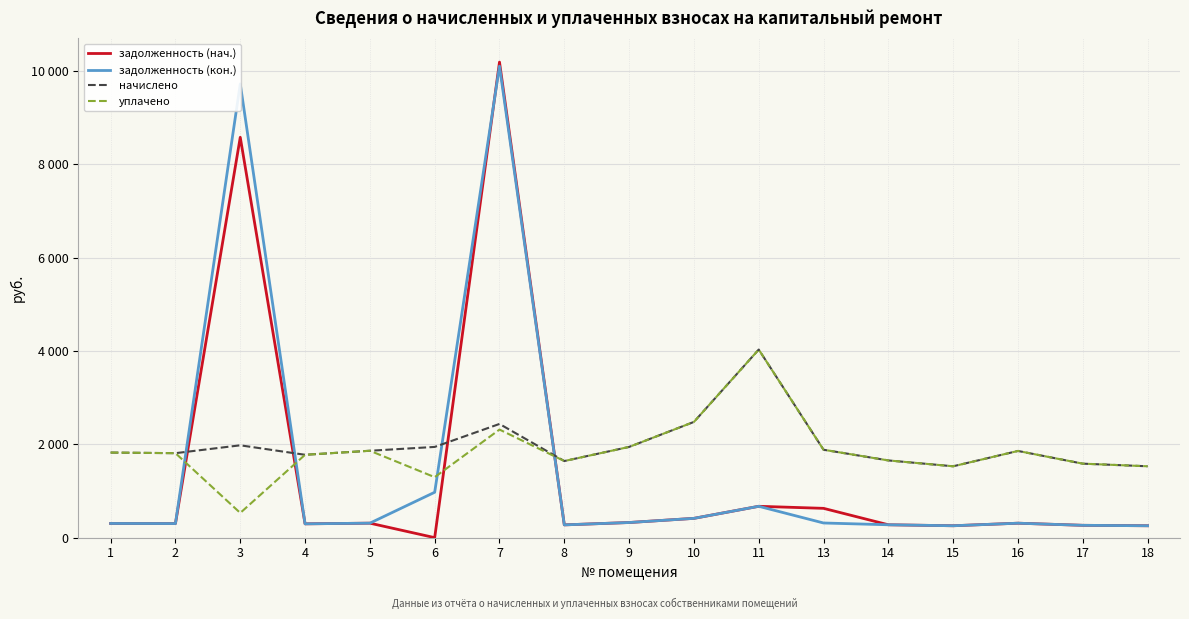

At which label is задолженность (кон.) closest to 5178?

6